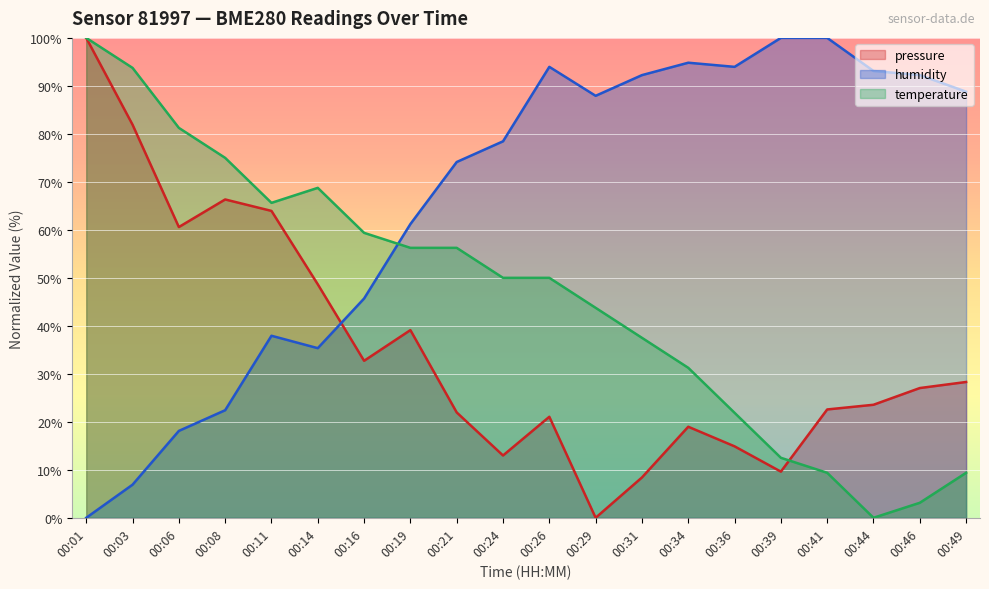

Where is the first local minimum for temperature?

00:11